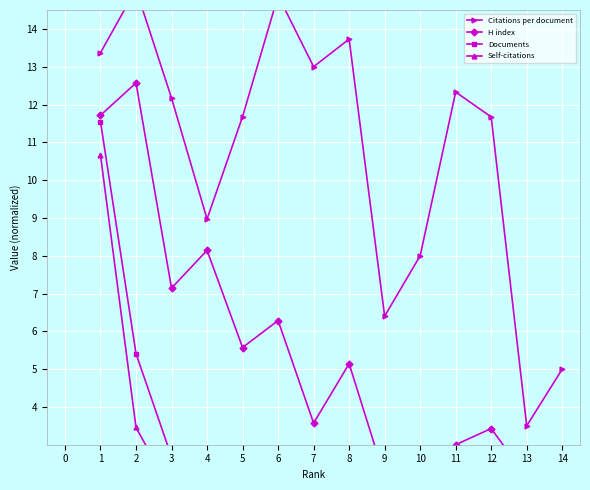

Rank the series at 9 from lowest to highest value.

Self-citations, Documents, H index, Citations per document